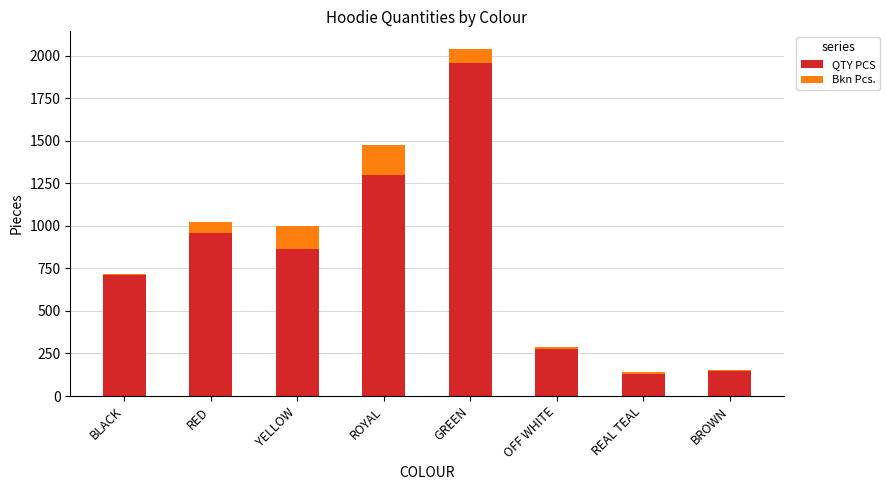

Reading left to right, transcribe the values for QTY PCS.

BLACK=708	RED=960	YELLOW=864	ROYAL=1296	GREEN=1956	OFF WHITE=276	REAL TEAL=132	BROWN=144